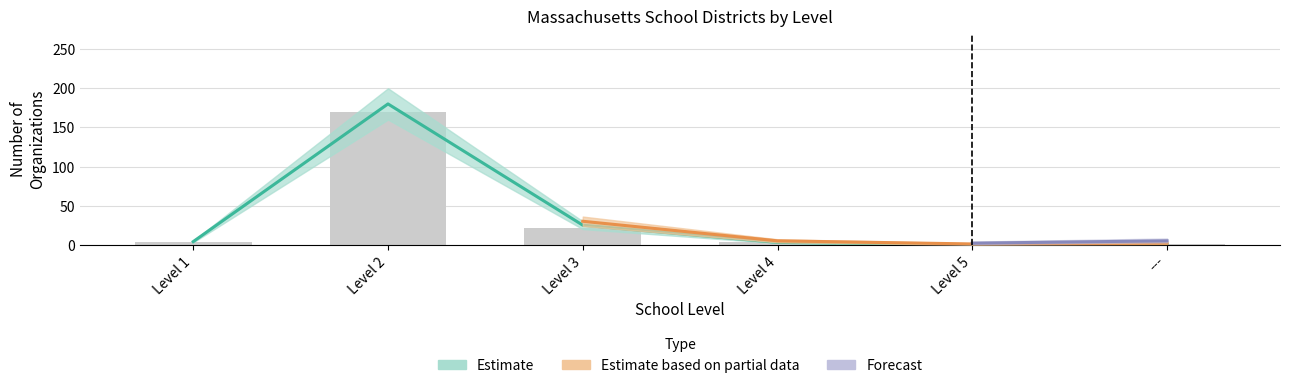

True or false: Estimate has a value of 0 at ---.

True